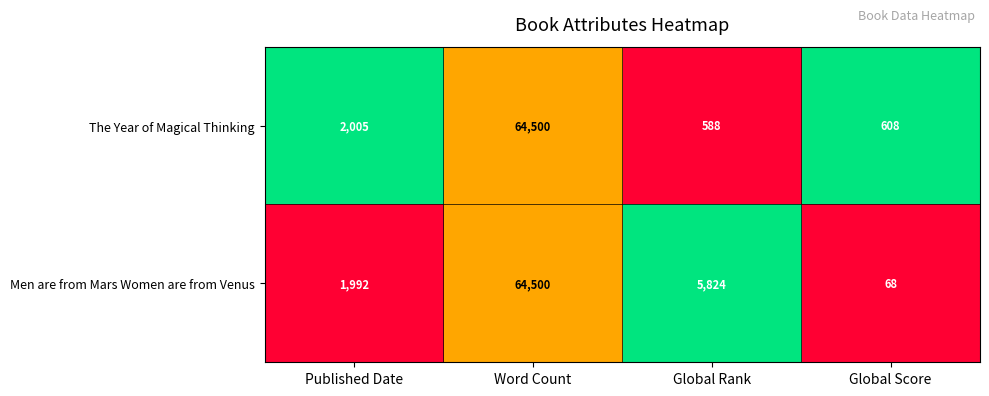

What is the spread (max minus min) of values at Global Rank?

5236